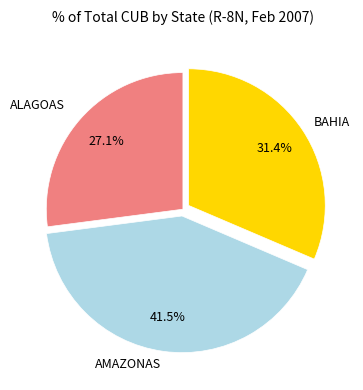

Is there any slice that represents more than half of the pie?

No